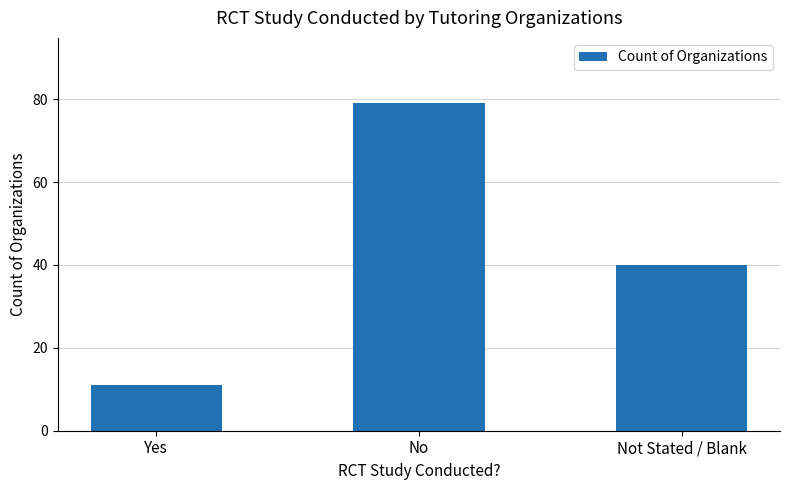

Count the values in the range 11 to 79.

3